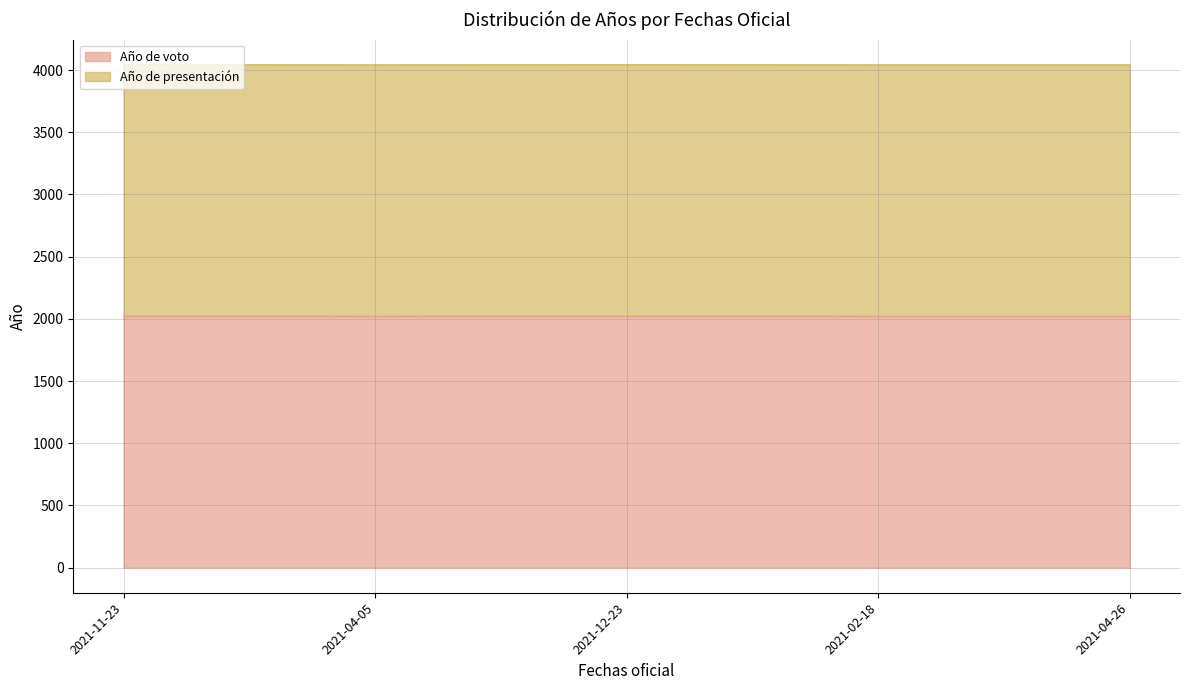

How many lines are shown in the chart?

2